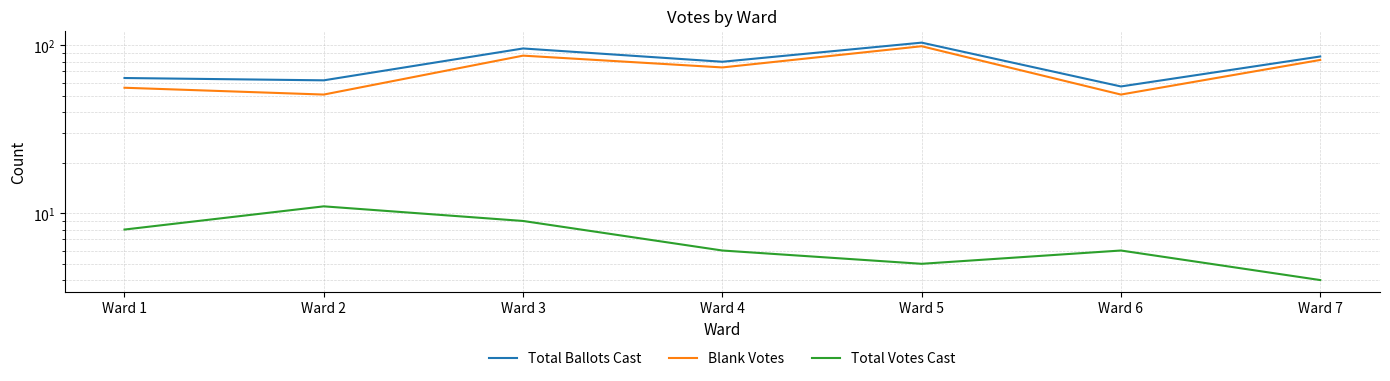

How many values in the Total Votes Cast series are below 6?

2